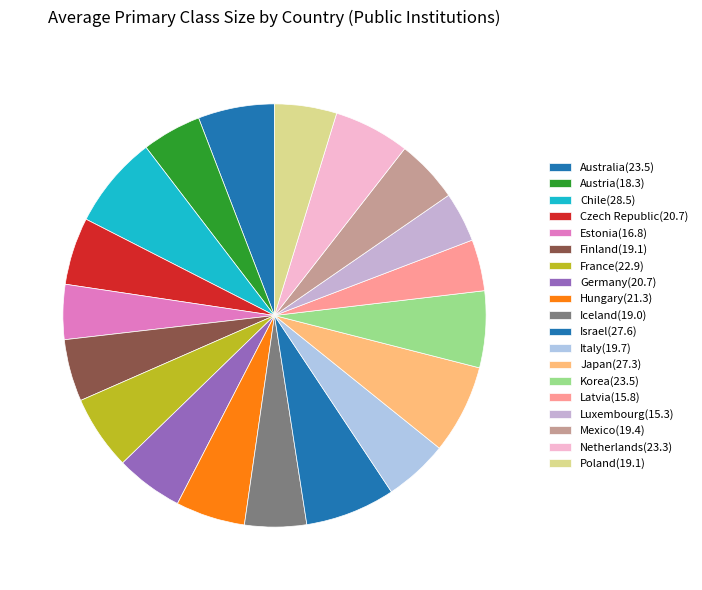

Which category has the smallest portion of the pie?

Luxembourg